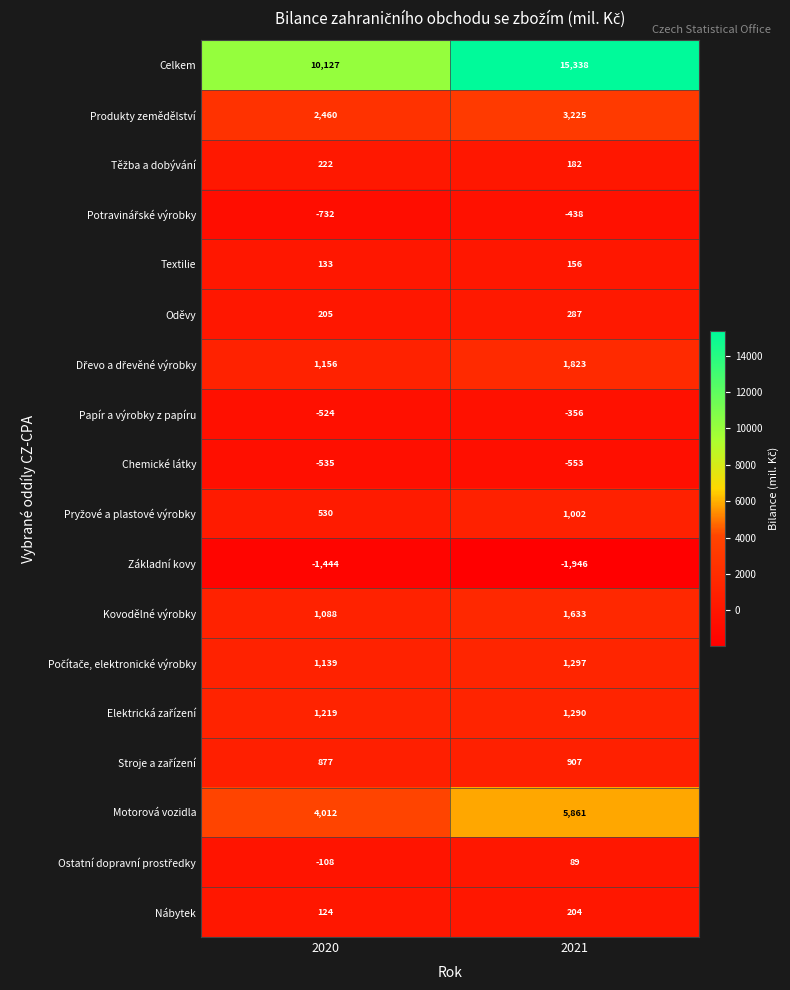

Which label corresponds to the smallest value in the chart?

2021